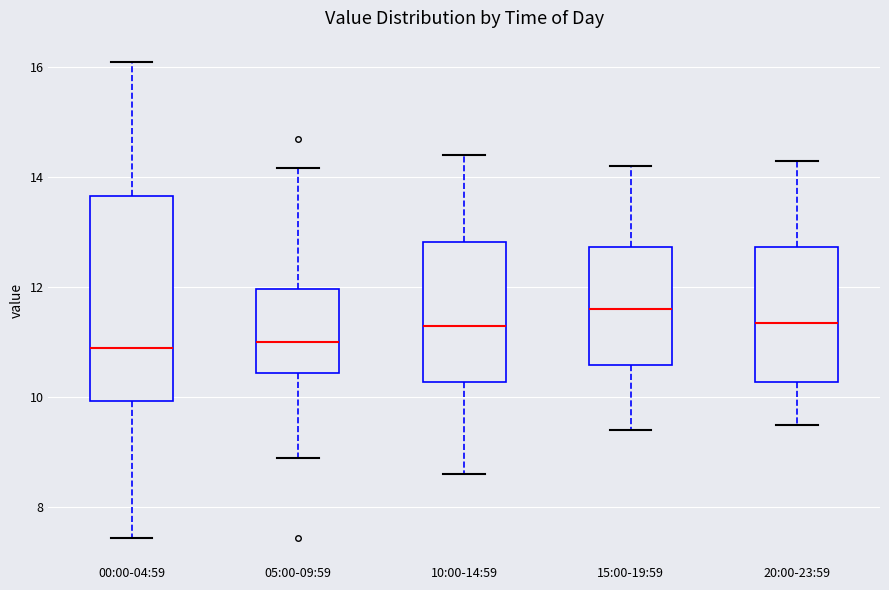

Where does the lower whisker of the box for 05:00-09:59 end on the y-axis? The values are not printed on the chart, so give them approximately, as read against the axis.

9.0